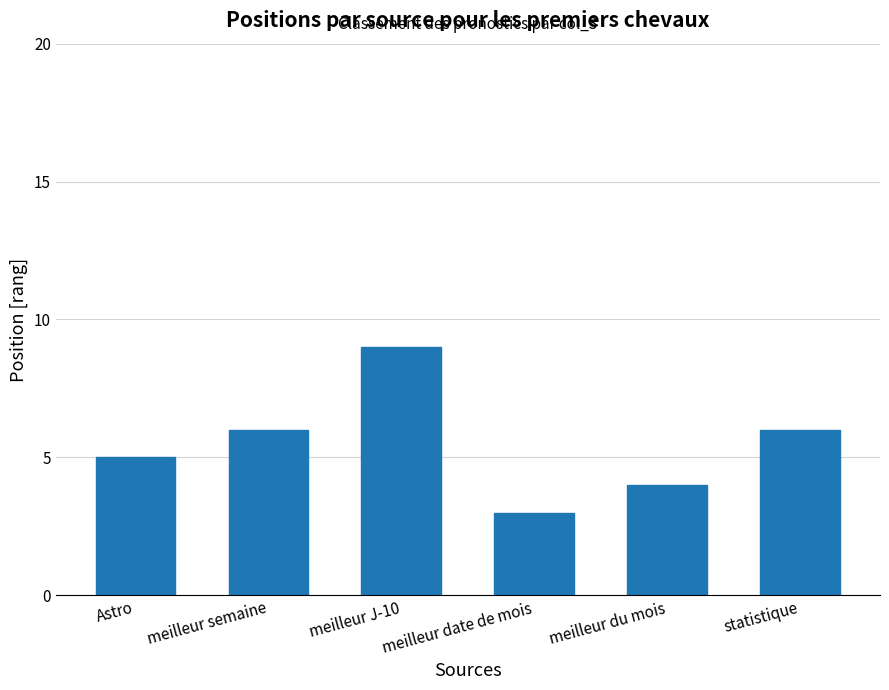

Reading right to left, what are all the values shown in this chart?

6	4	3	9	6	5